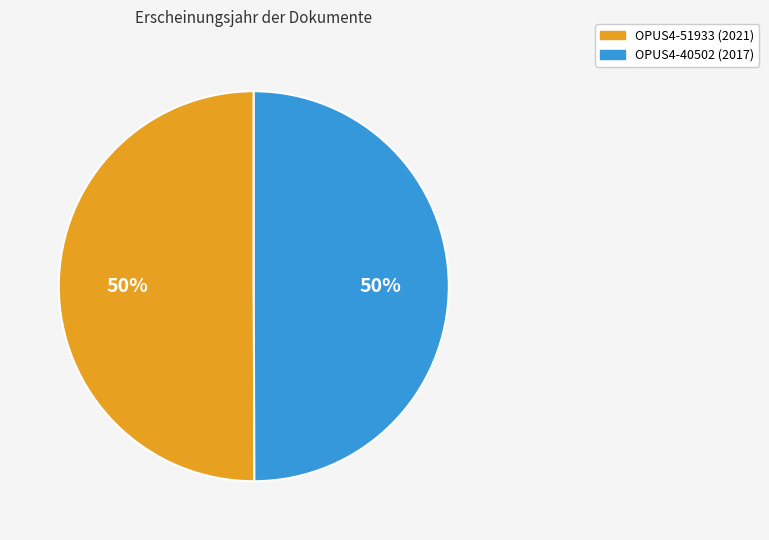

What percentage is the OPUS4-40502 slice, to the nearest percent?

50%